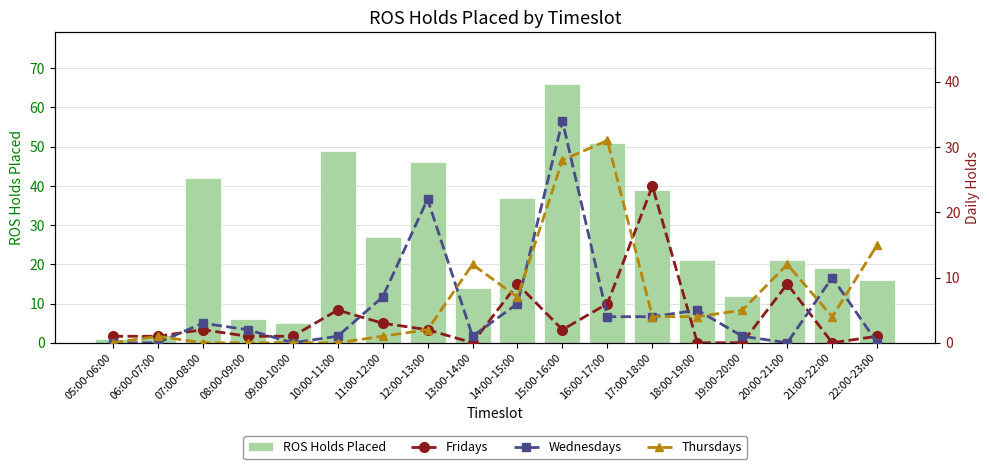

Which series has the largest total across all categories?

ROS Holds Placed